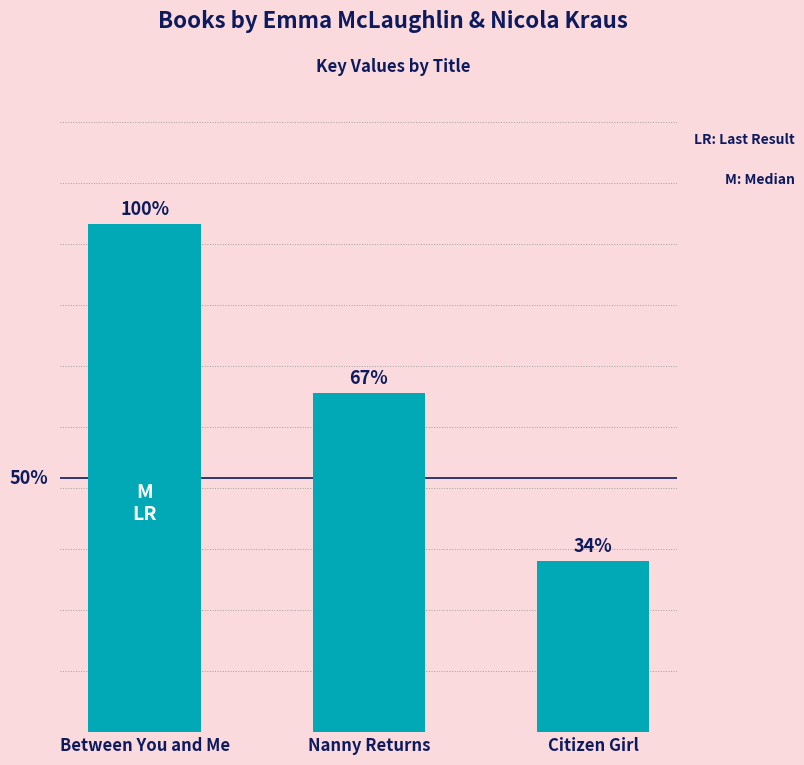

Does the chart contain any negative values?

No